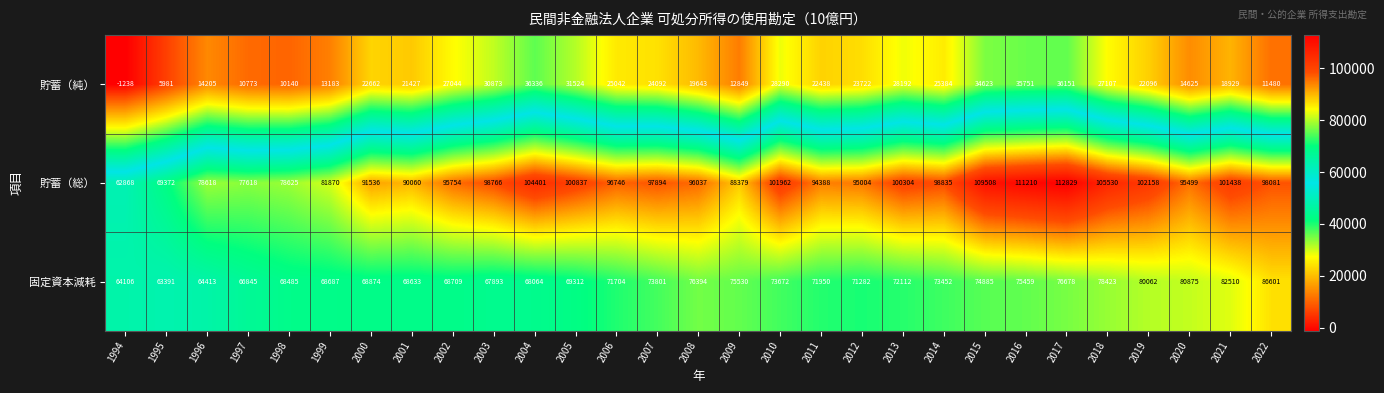

At how many categories does at least one series exceed 67814?

28